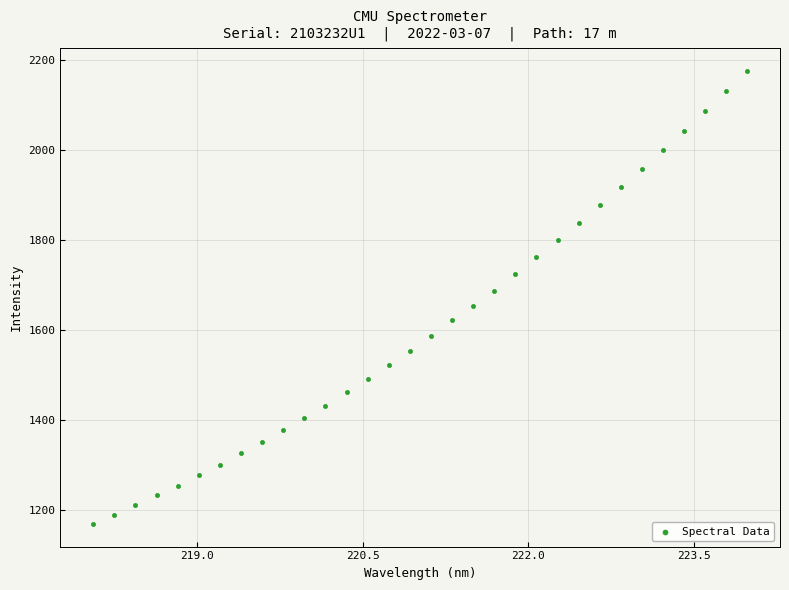

What is the range of X values (max minus min)?

5.9